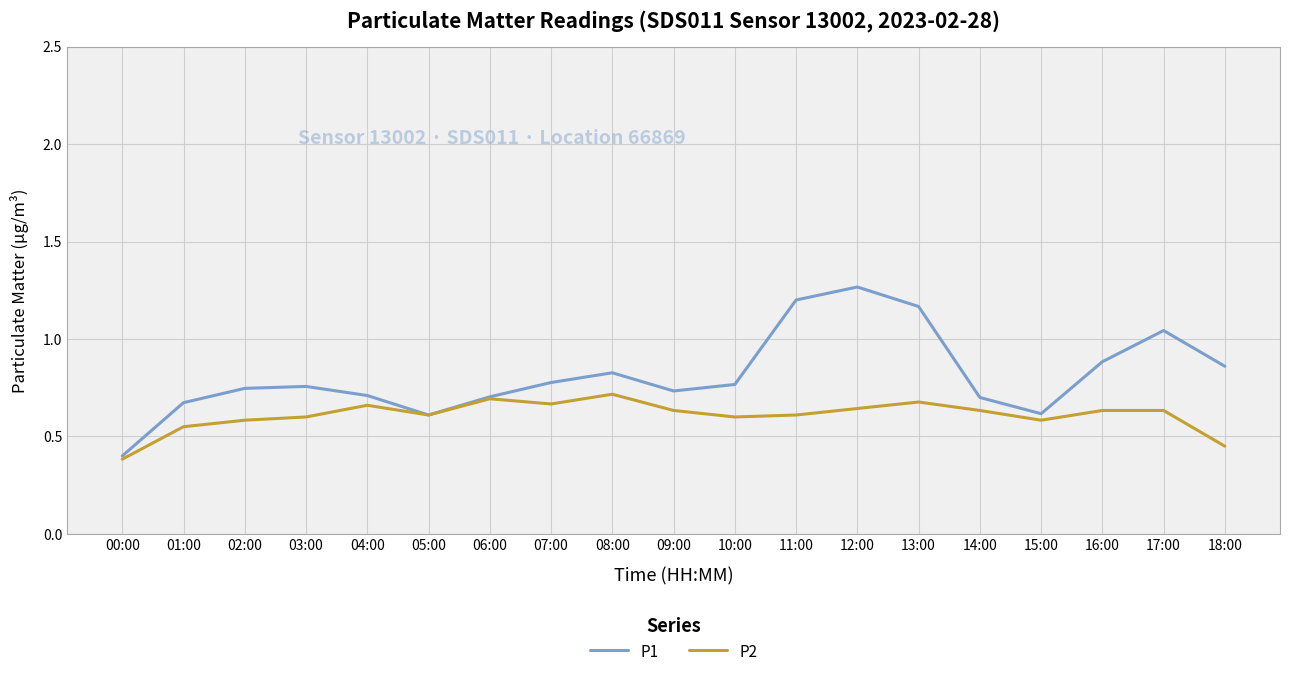

Which series changed the most between 10:00 and 13:00?

P1